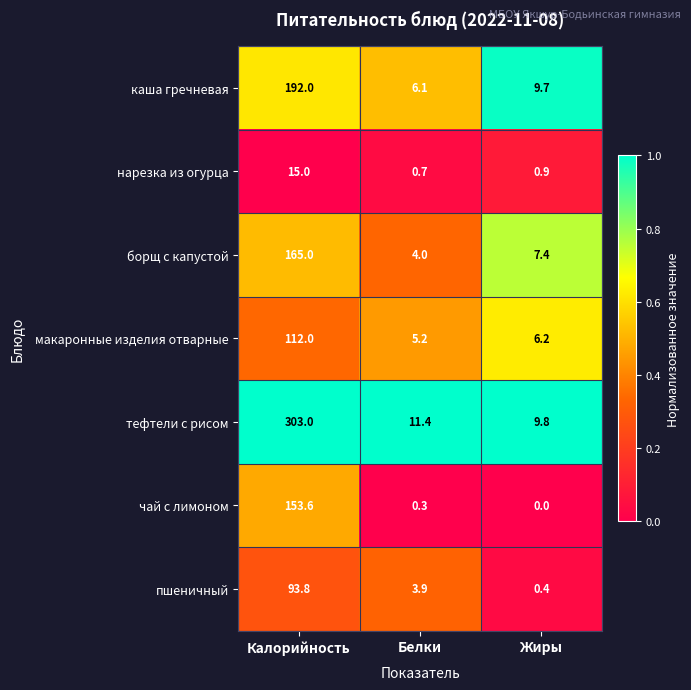

What is the average value of the чай с лимоном series?

51.3